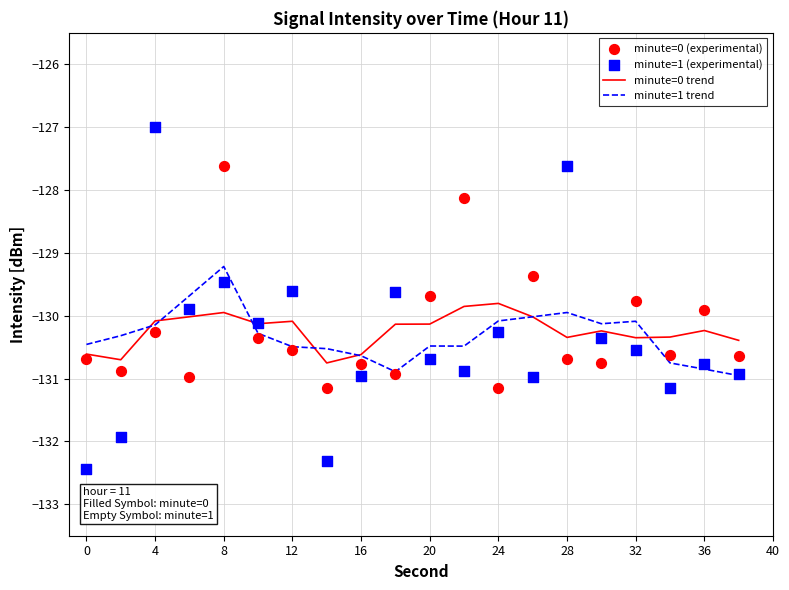

Which series has the largest Y range (max minus min)?

minute=1 (experimental)